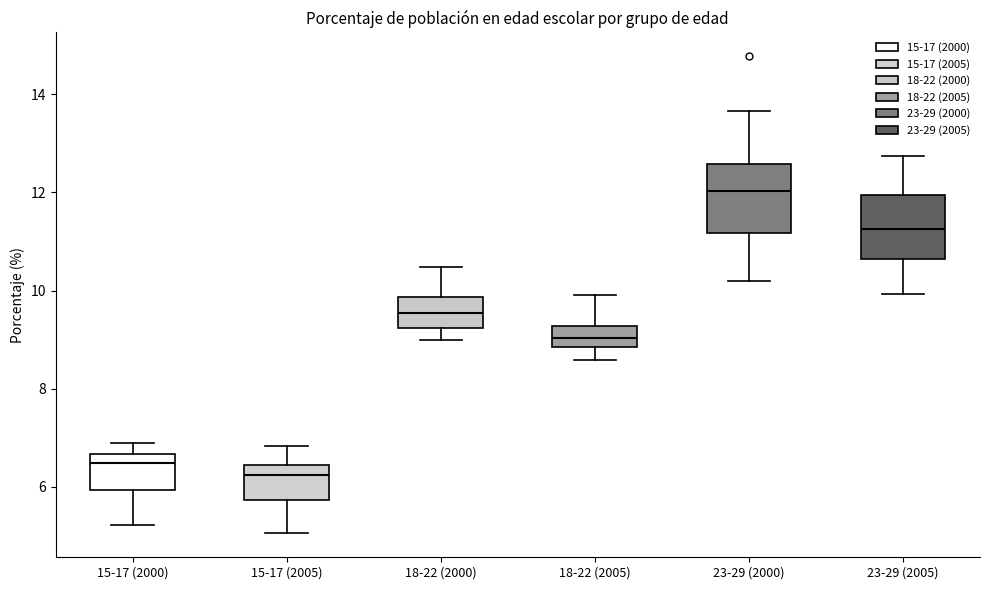

Which box has the lowest median line?

15-17 (2005)